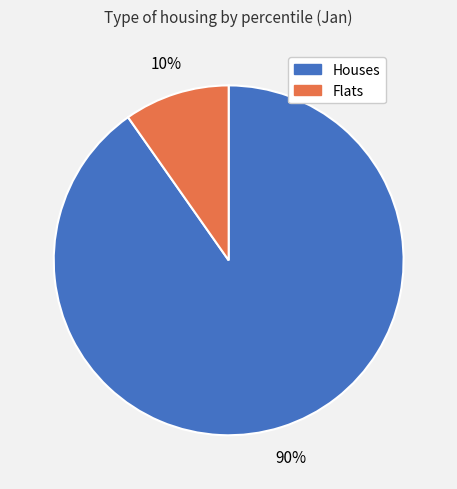

To the nearest percent, what is the difference between the largest and smallest slice percentages?

80%